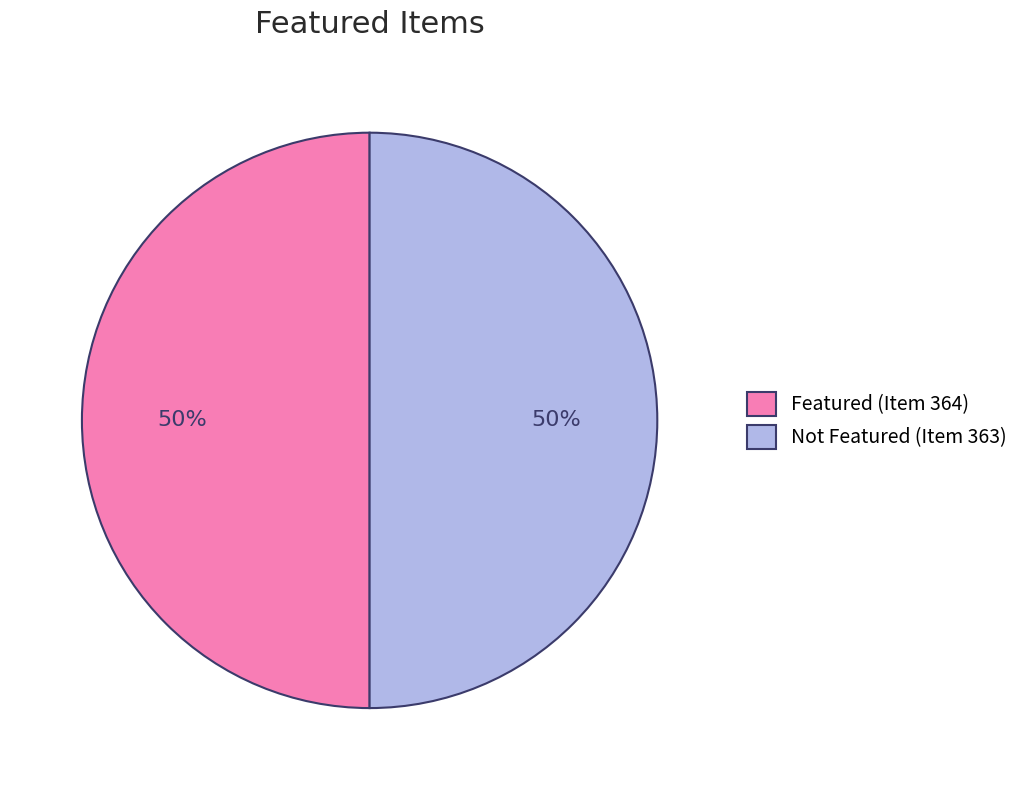

To the nearest percent, what is the combined percentage of Featured (Item 364) and Not Featured (Item 363)?

100%